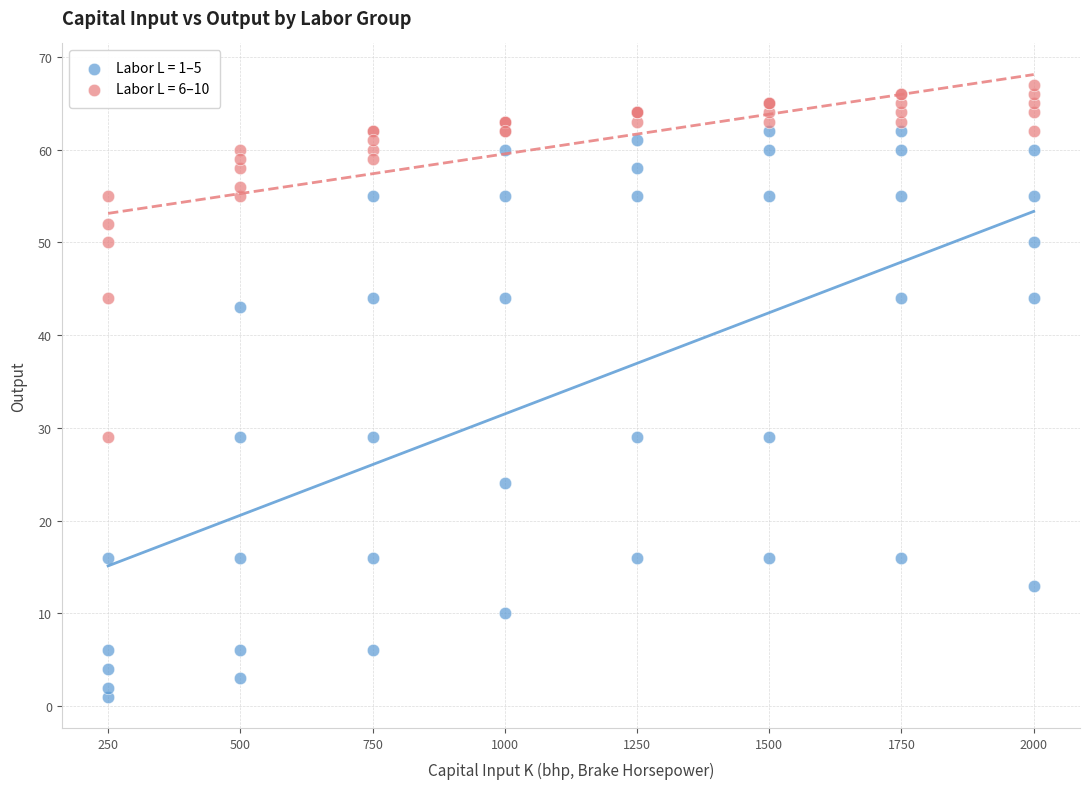

Which series reaches the minimum Y coordinate?

Labor L = 1–5